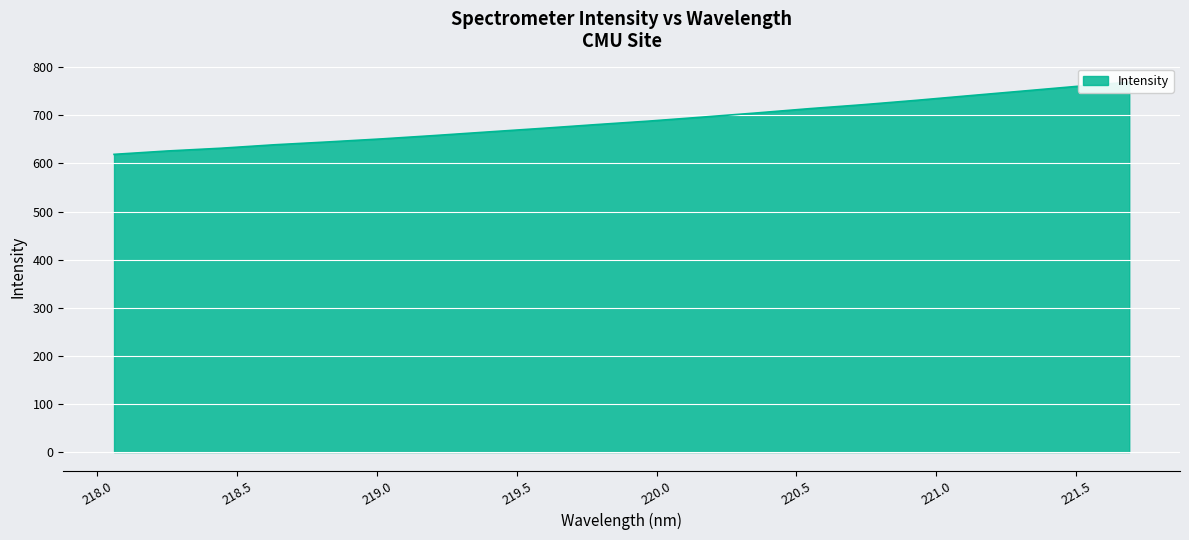

What is the label of the 14th point from the left?

220.5444